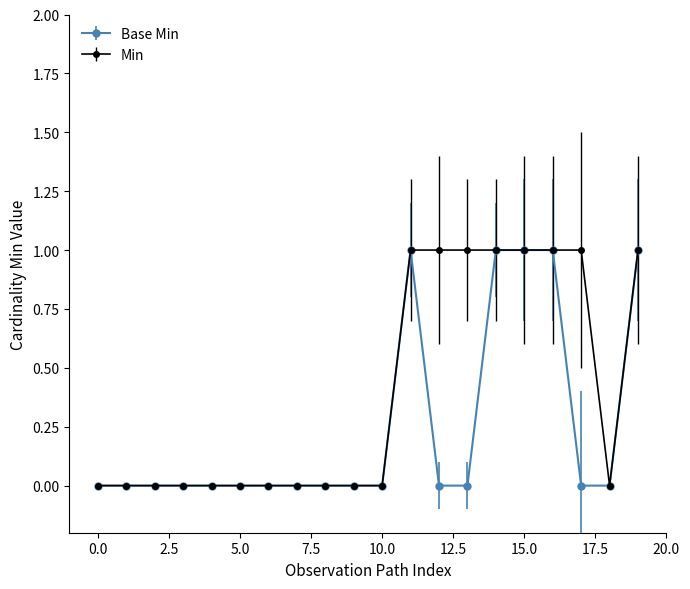

Which series has the largest total across all categories?

Min